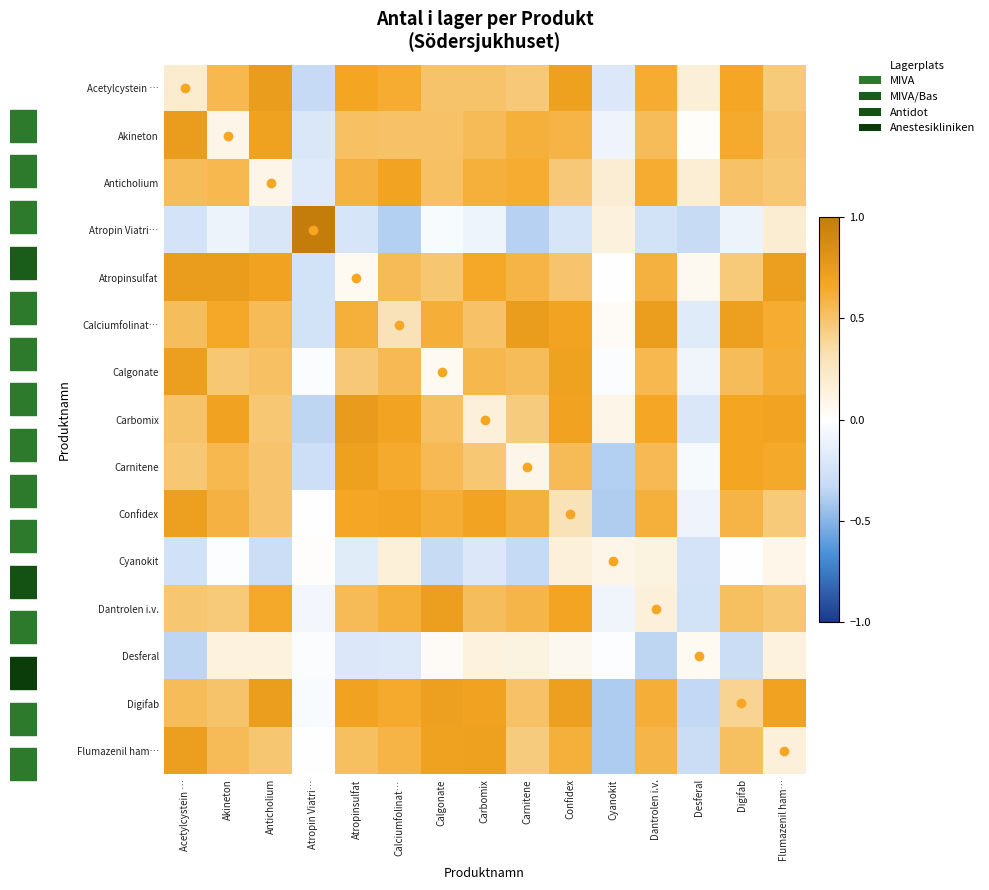

What is the total value across all series at Digifab?

6.4